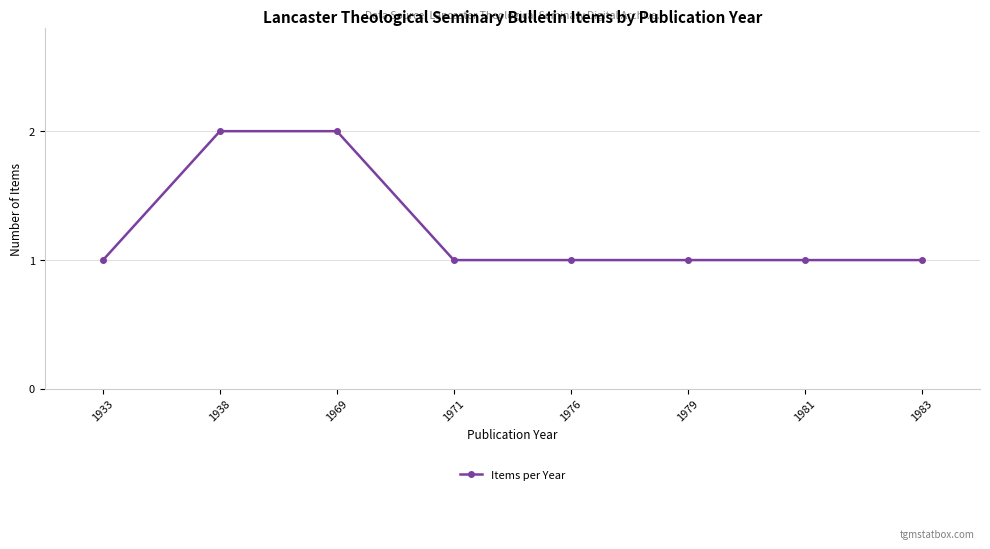

The value at 1976 is 1. True or false?

True